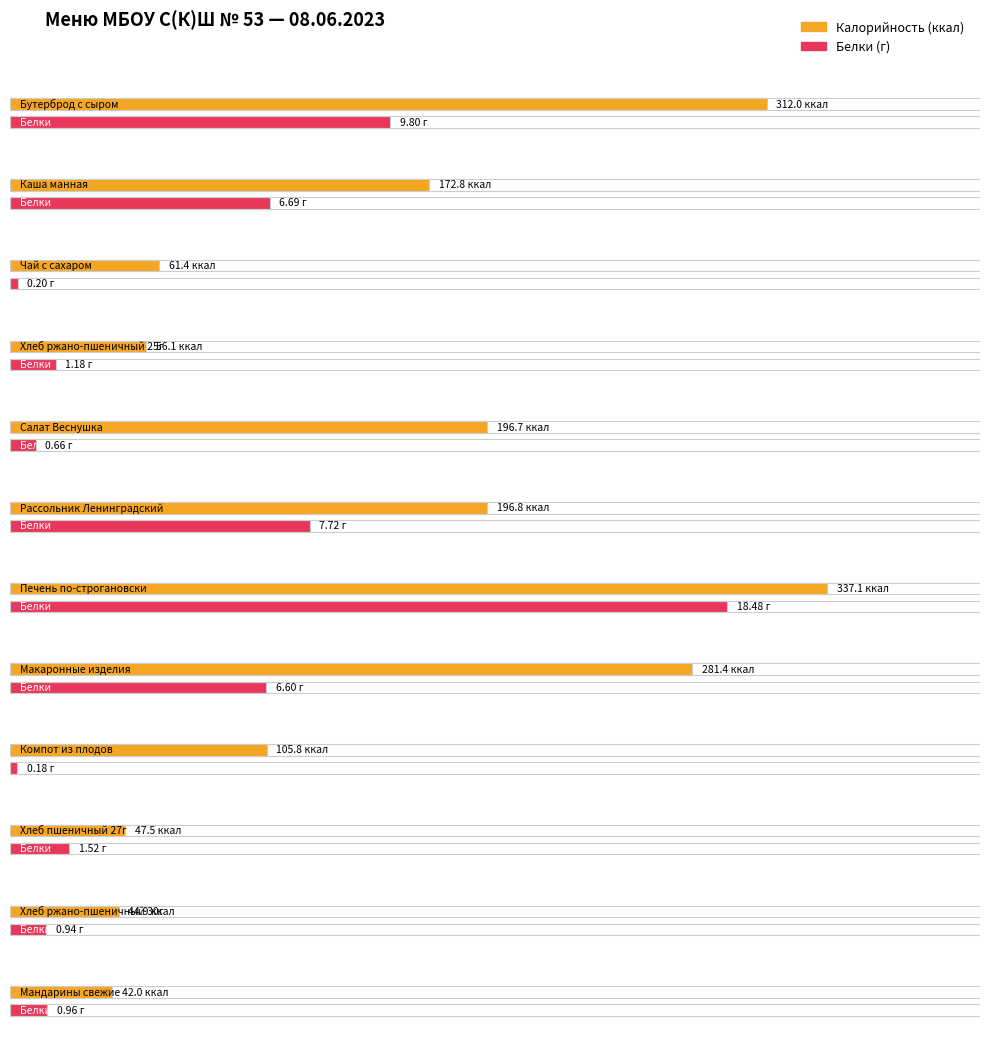

What is the difference between the second highest and second lowest values in the Белки series?

9.6